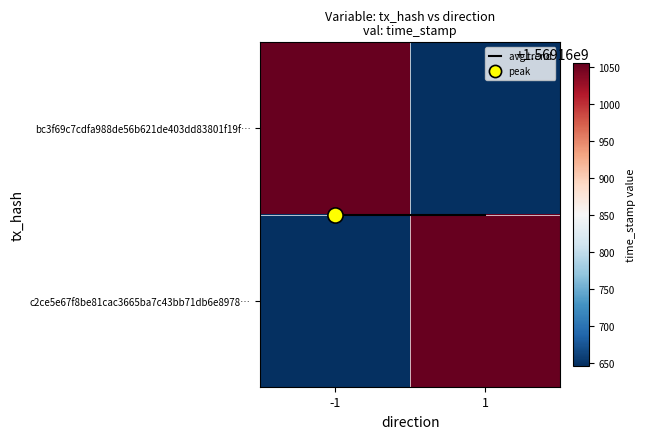

The avg trend series shows 0.3 at -1. True or false?

False